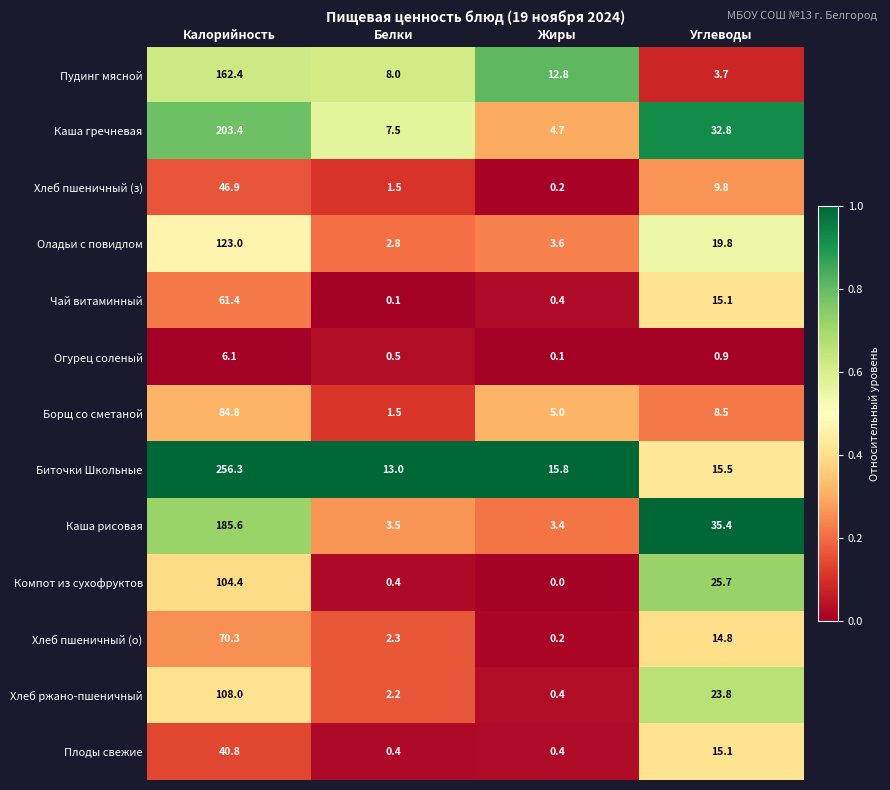

Which series has the widest spread of values?

Биточки Школьные